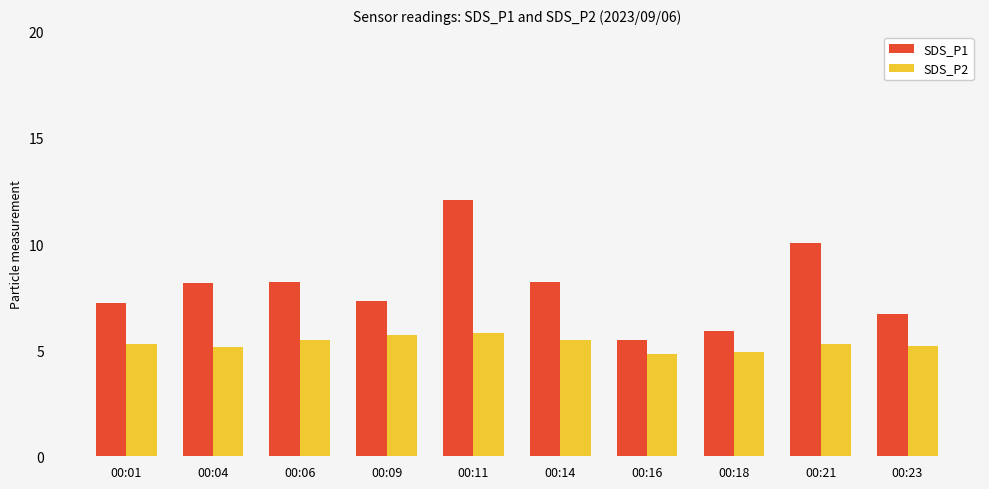

What is the value of the SDS_P2 bar at the 9th from the left?

5.3